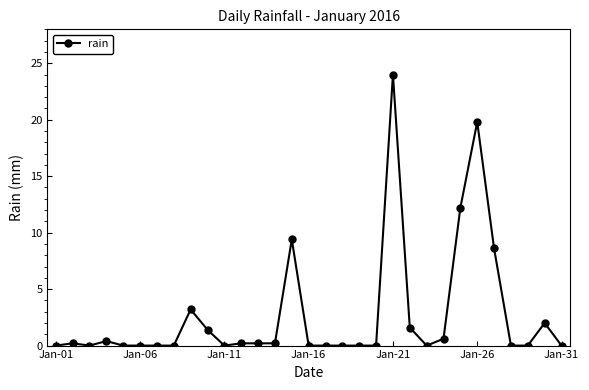

What is the difference between the second highest and second lowest values?

19.8